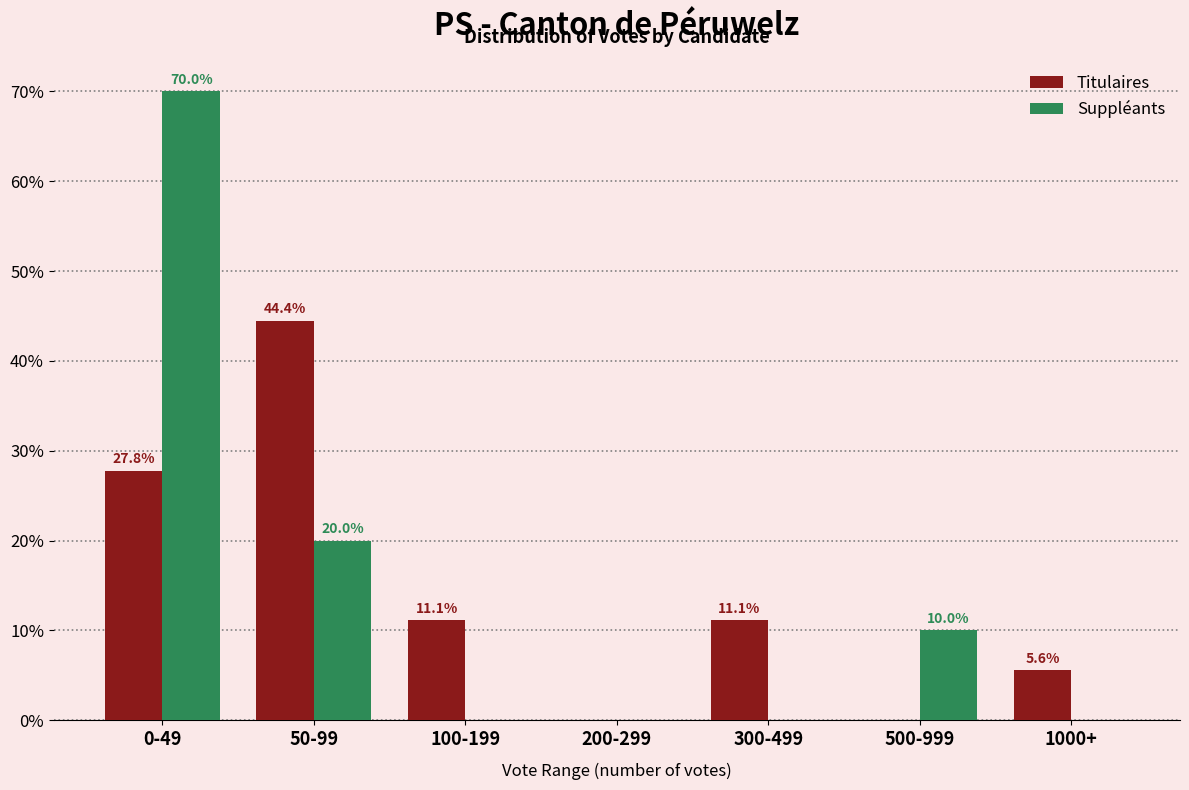

Reading left to right, extract all data points from this chart.

Titulaires: 0-49=27.8	50-99=44.4	100-199=11.1	200-299=0.0	300-499=11.1	500-999=0.0	1000+=5.6
Suppléants: 0-49=70.0	50-99=20.0	100-199=0.0	200-299=0.0	300-499=0.0	500-999=10.0	1000+=0.0